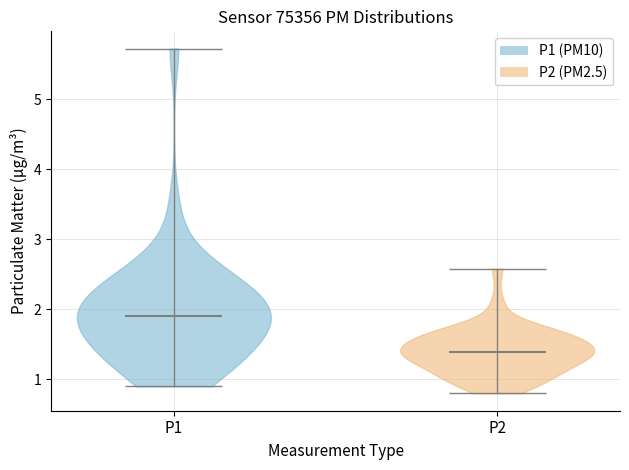

Where does the median line of the violin for P1 sit on the y-axis? The values are not printed on the chart, so give them approximately, as read against the axis.

1.9